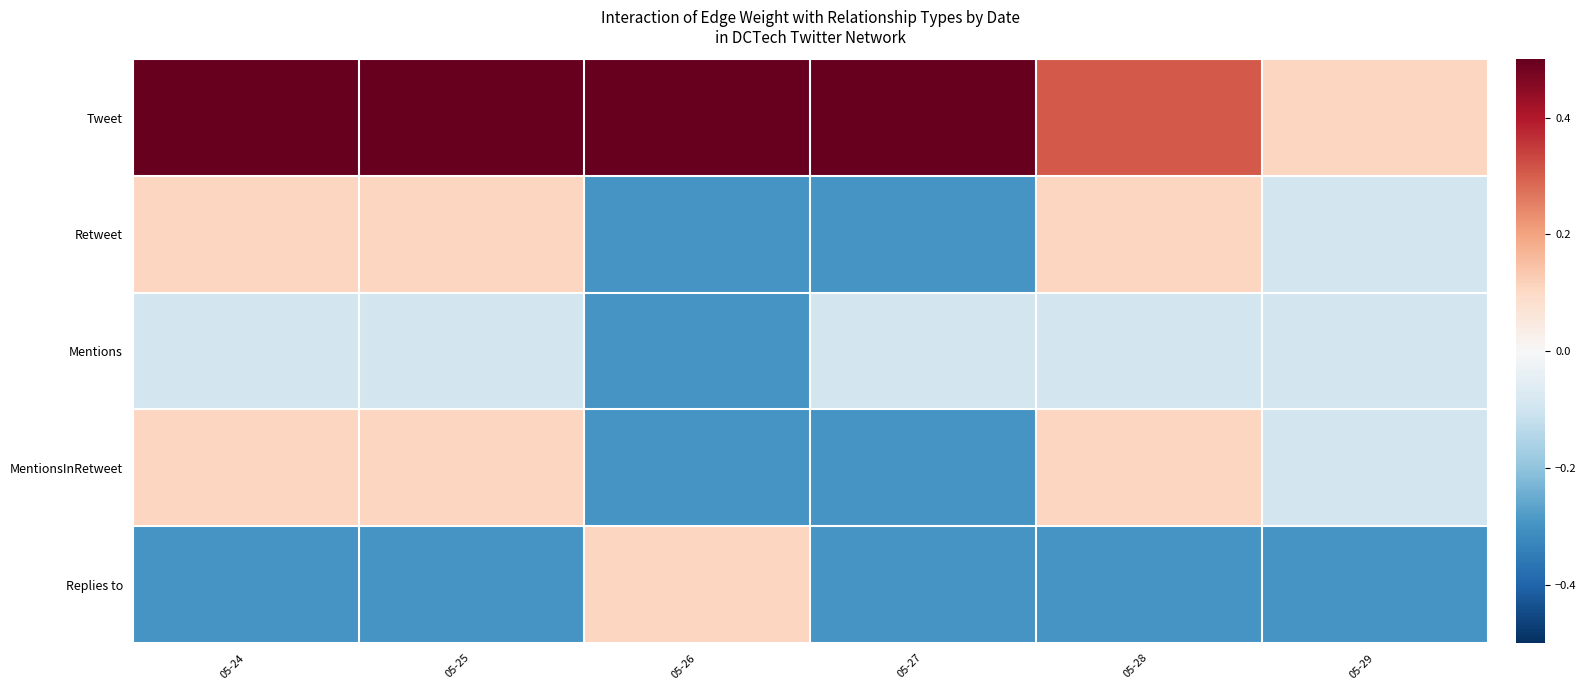

At which category is the sum across all series the highest?

05-24